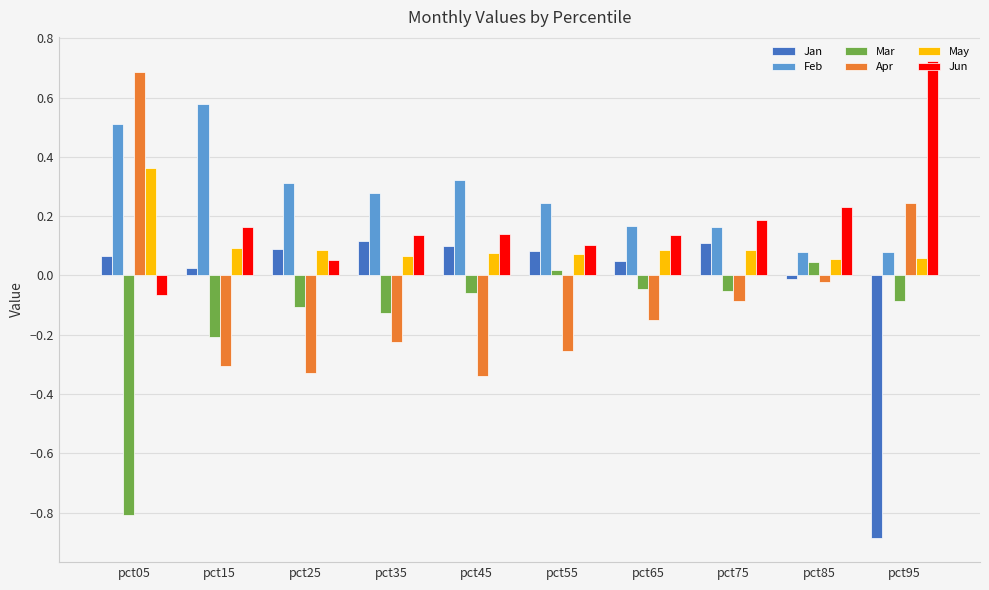

Which category has the highest value across all series?

pct95